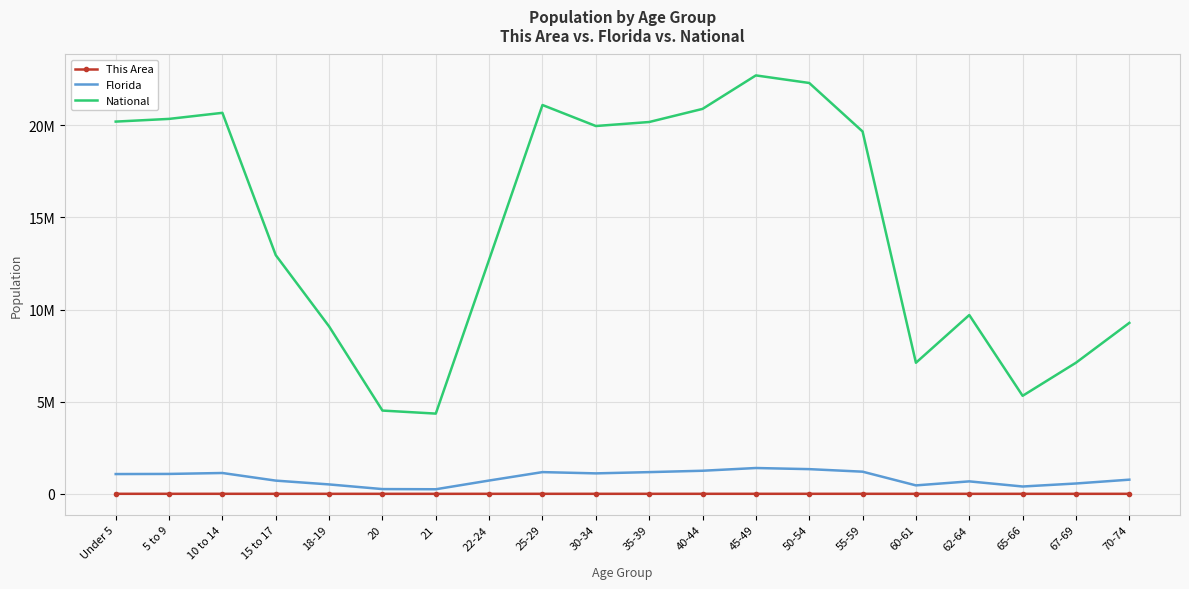

Which label corresponds to the largest value in the chart?

45-49